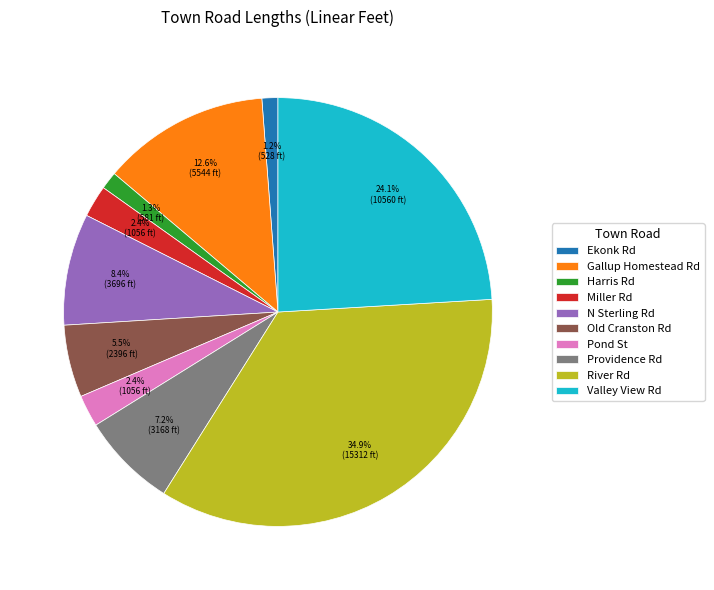

To the nearest percent, what is the difference between the Pond St and Ekonk Rd slice percentages?

1%